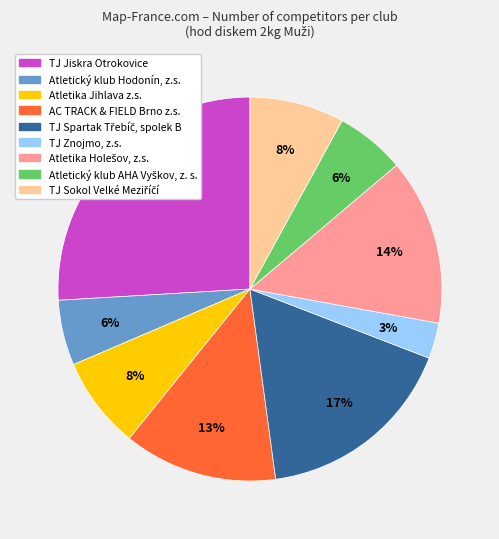

To the nearest percent, what portion does TJ Znojmo, z.s. represent?

3%